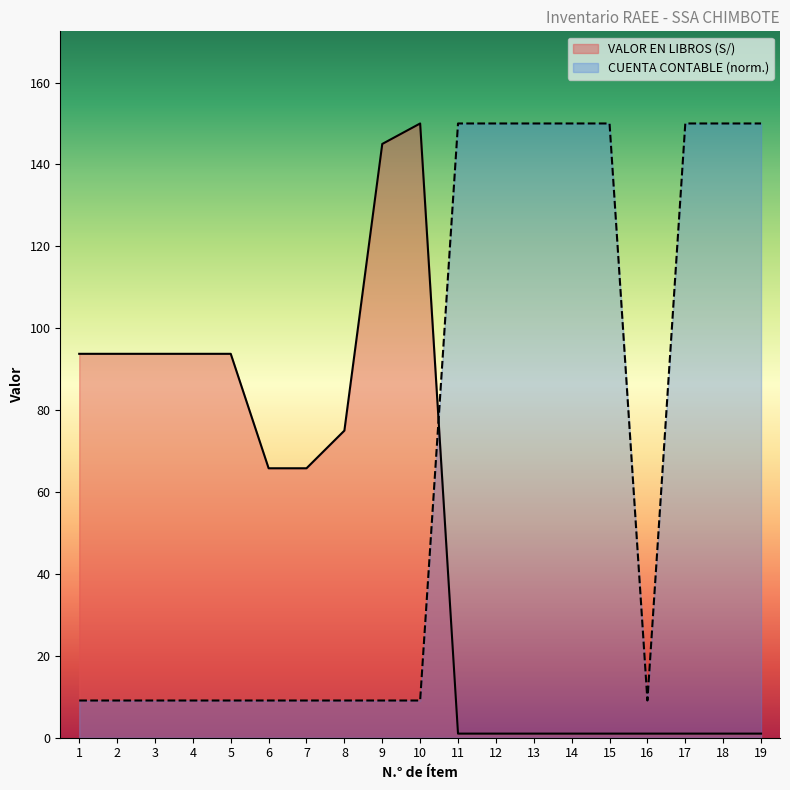

Which category has the highest value in the CUENTA CONTABLE series?

15